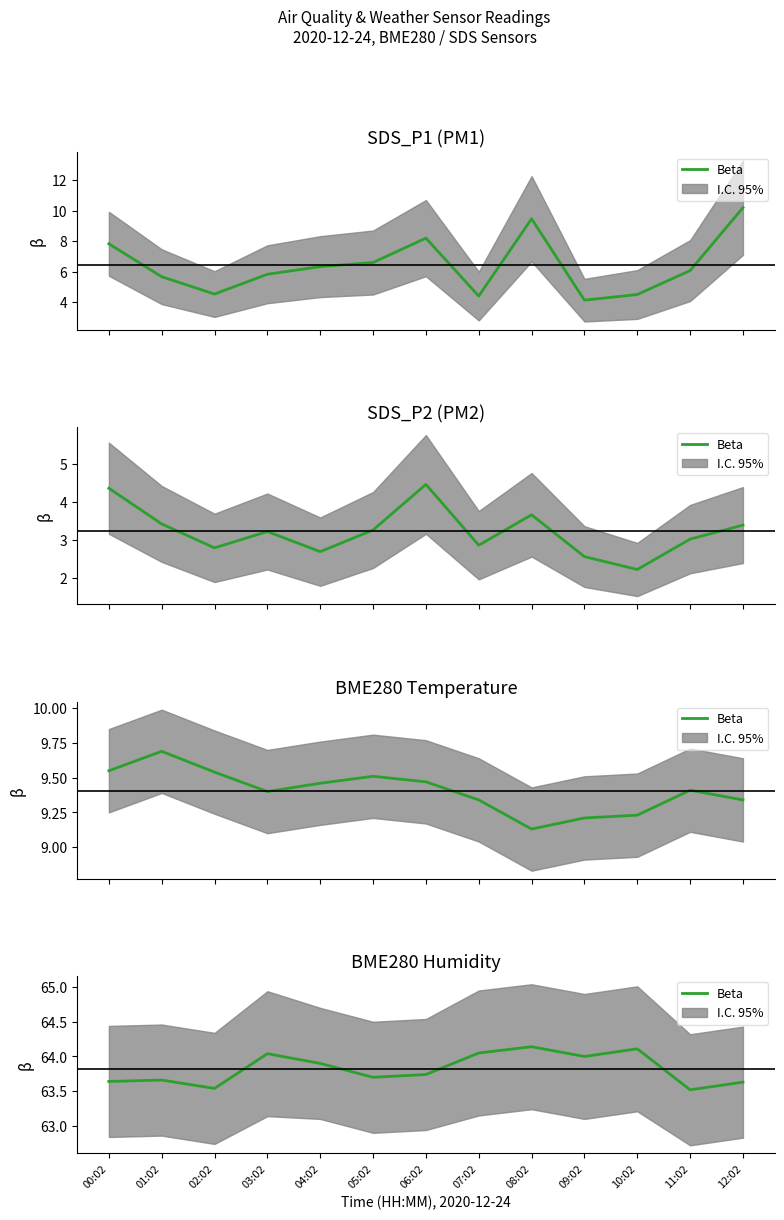

How many interior local peaks (higher than both neighbors) does the data have?

4